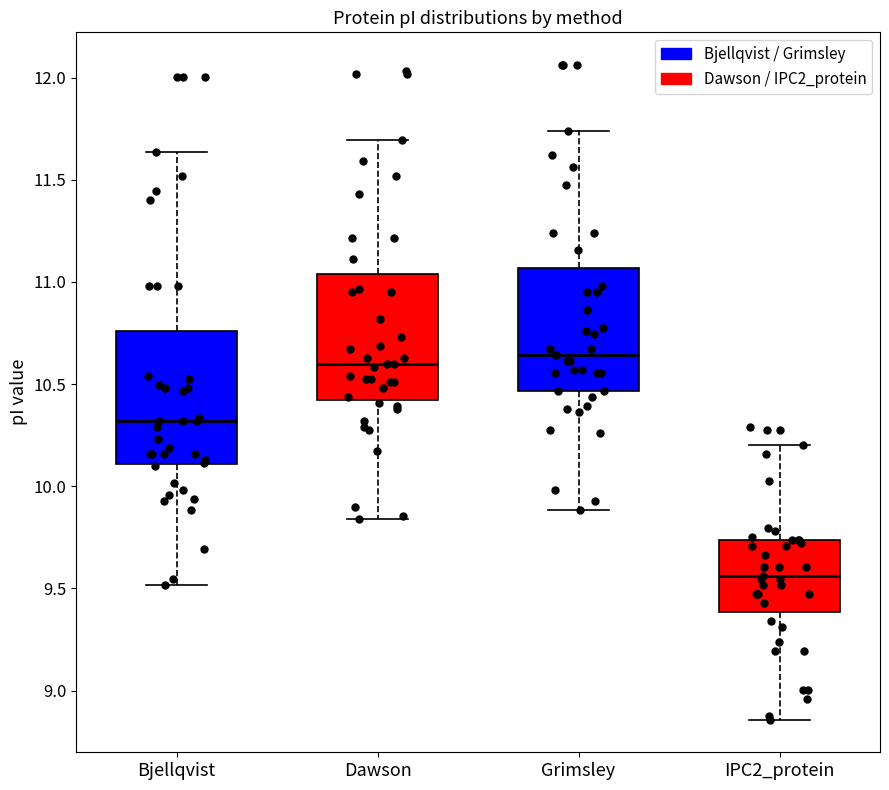

Where is the upper edge of the box for IPC2_protein on the y-axis? The values are not printed on the chart, so give them approximately, as read against the axis.

9.75